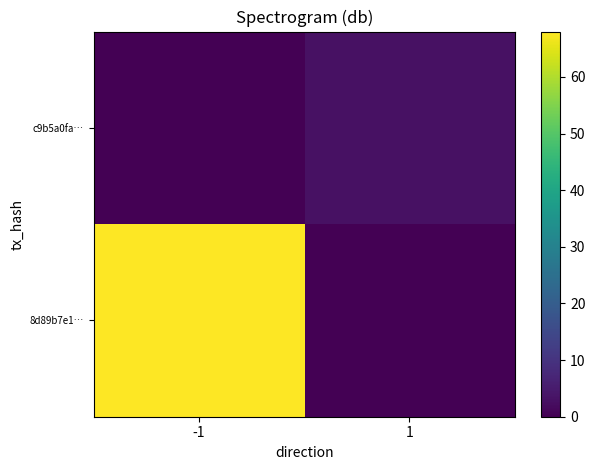

What is the total value across all series at -1?

68